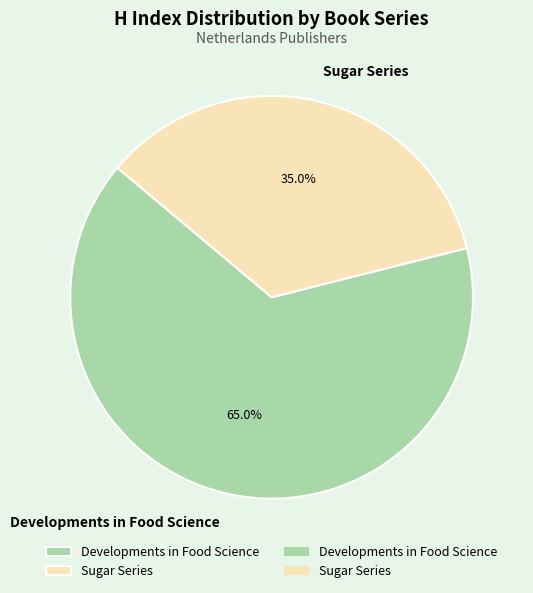

Which slice is the smallest?

Sugar Series